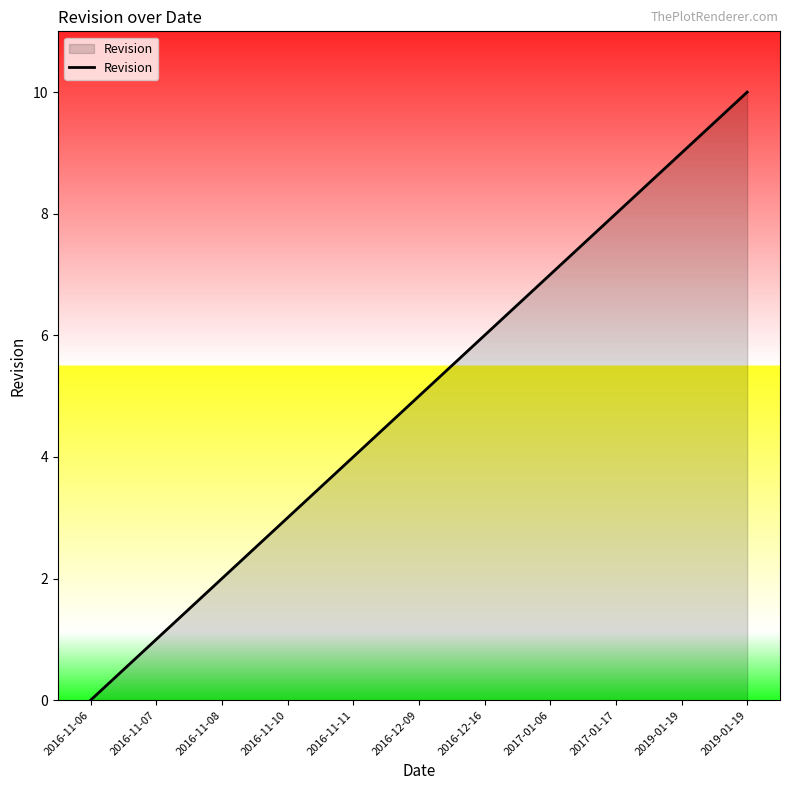

What is the difference between the second highest and minimum values?

9